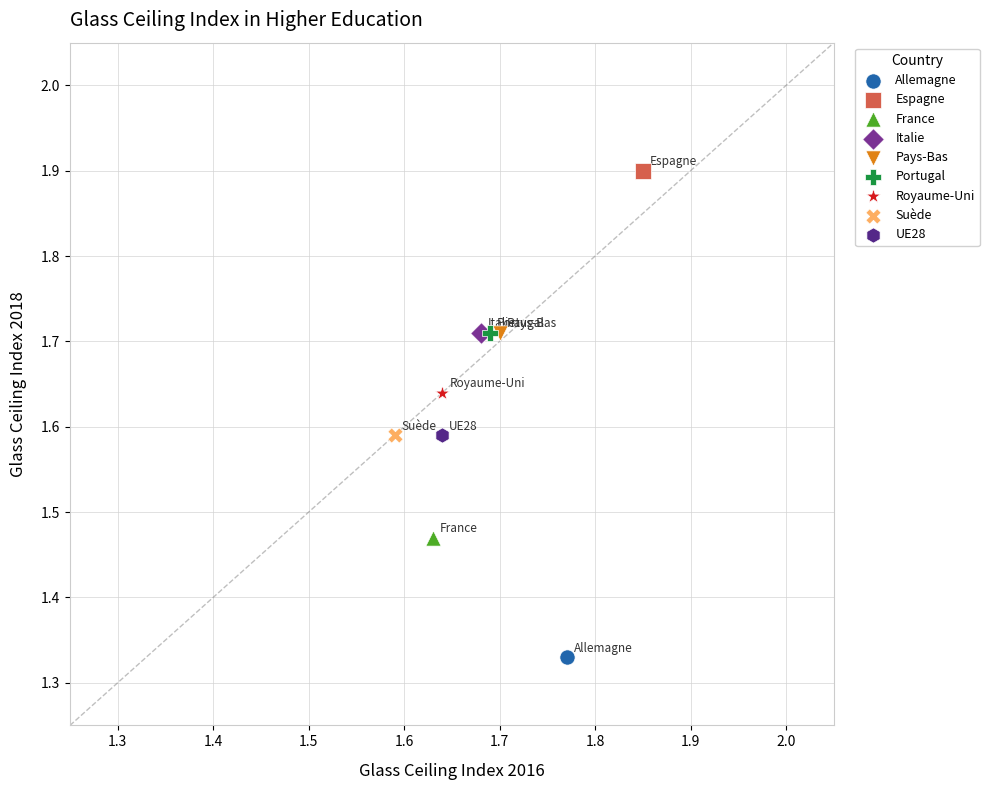

What are all the series names shown in the legend?

Allemagne, Espagne, France, Italie, Pays-Bas, Portugal, Royaume-Uni, Suède, UE28